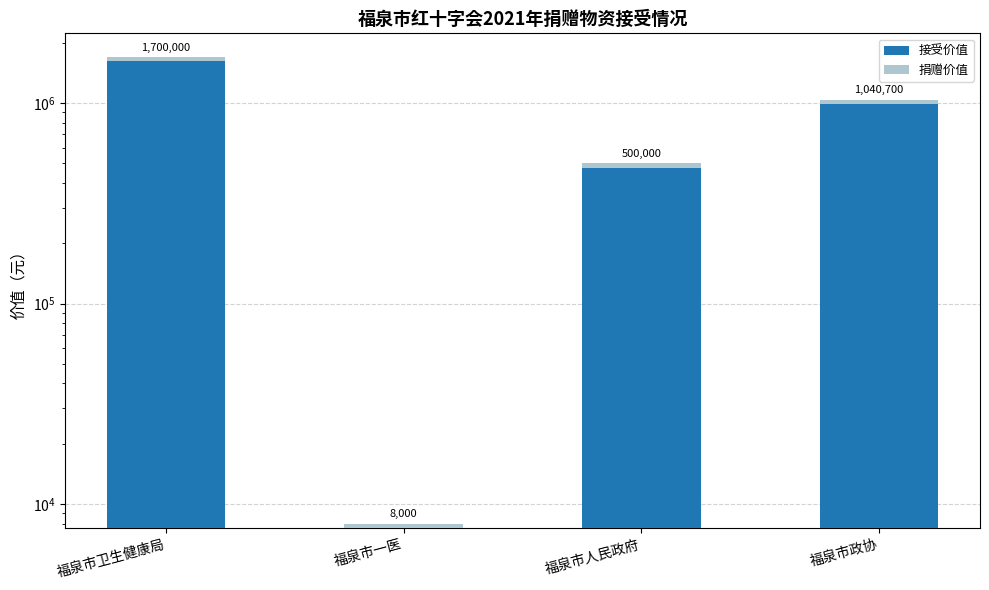

Reading left to right, what are all the values shown in this chart?

接受价值: 福泉市卫生健康局=1700000	福泉市一医=8000	福泉市人民政府=500000	福泉市政协=1040700
捐赠价值: 福泉市卫生健康局=85000	福泉市一医=400	福泉市人民政府=25000	福泉市政协=52035